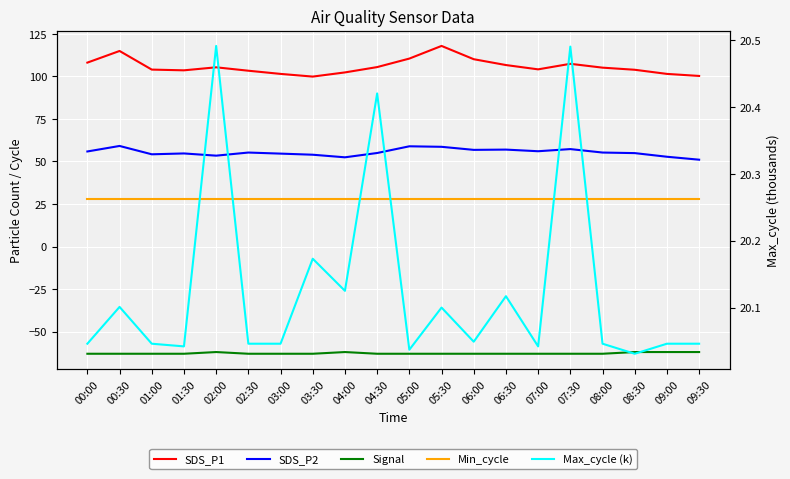

What are all the series names shown in the legend?

SDS_P1, SDS_P2, Signal, Min_cycle, Max_cycle (k)